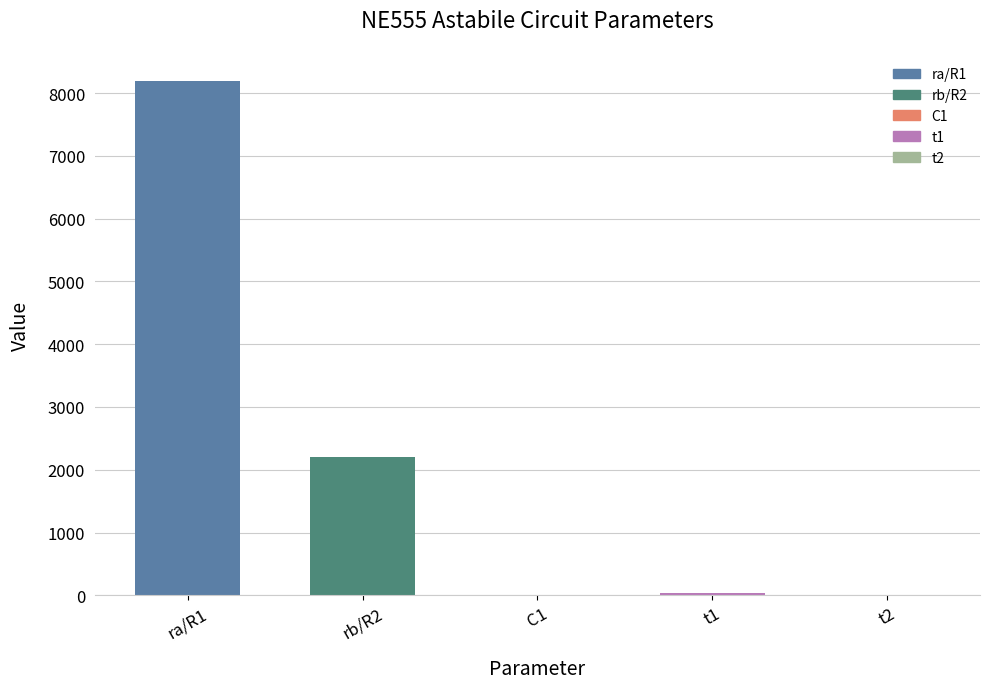

At which category does the chart reach its peak across all series?

ra/R1